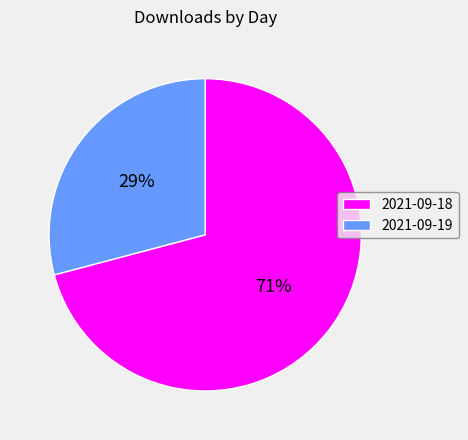

Combined, do 2021-09-18 and 2021-09-19 account for over 50%?

Yes